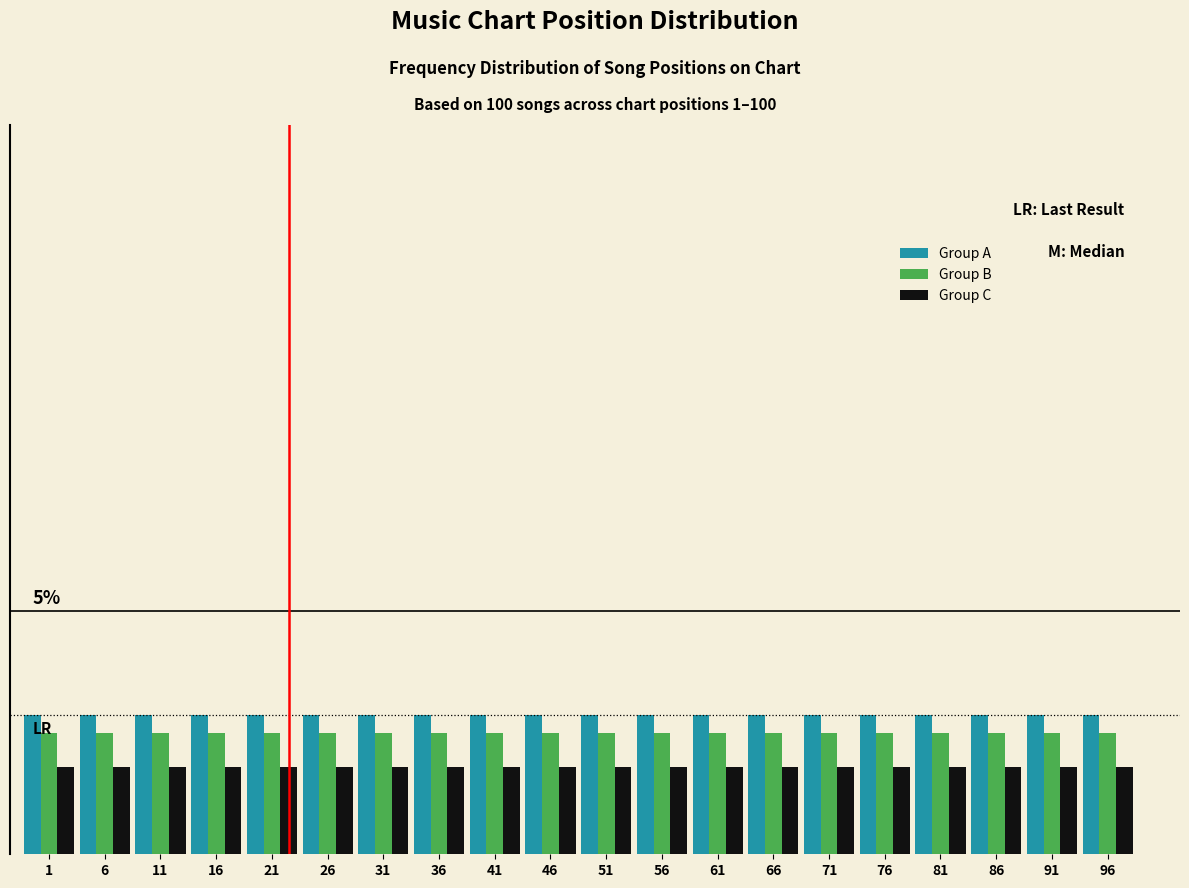

Are the bars horizontal?

No